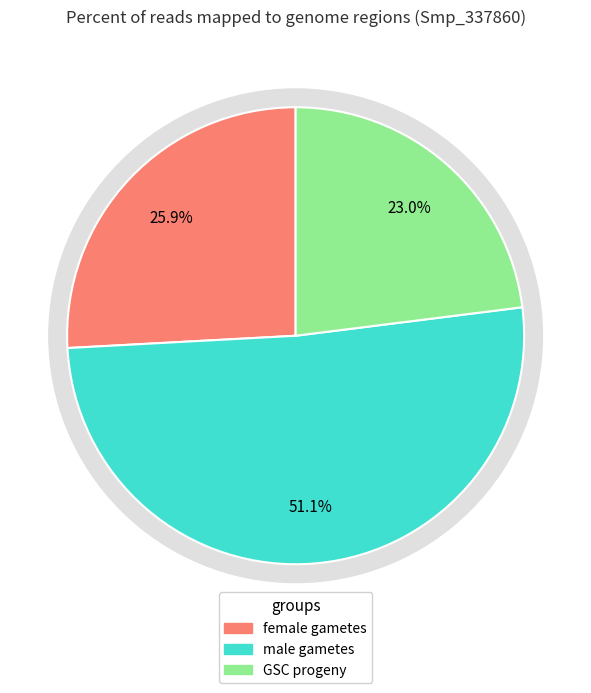

Combined, do GSC progeny and female gametes account for over 50%?

No